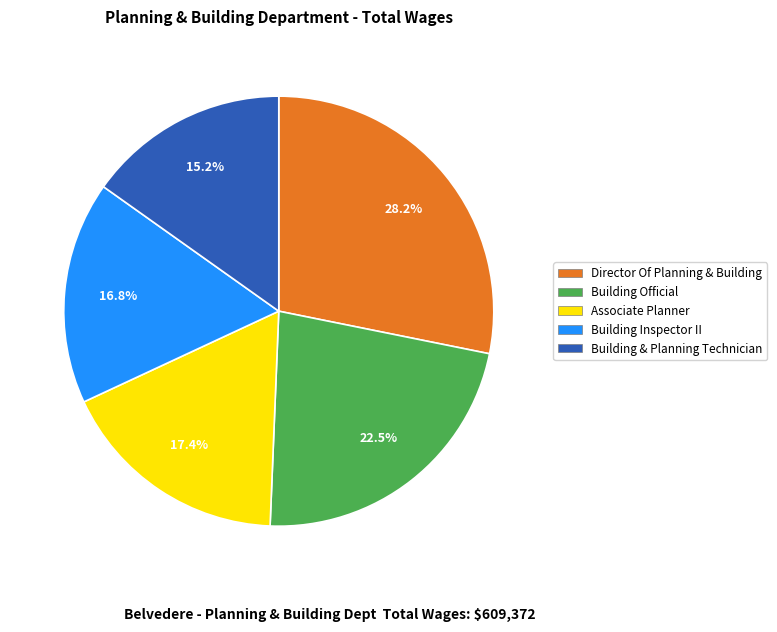

What percentage do Associate Planner and Director Of Planning & Building together represent?

45.6%